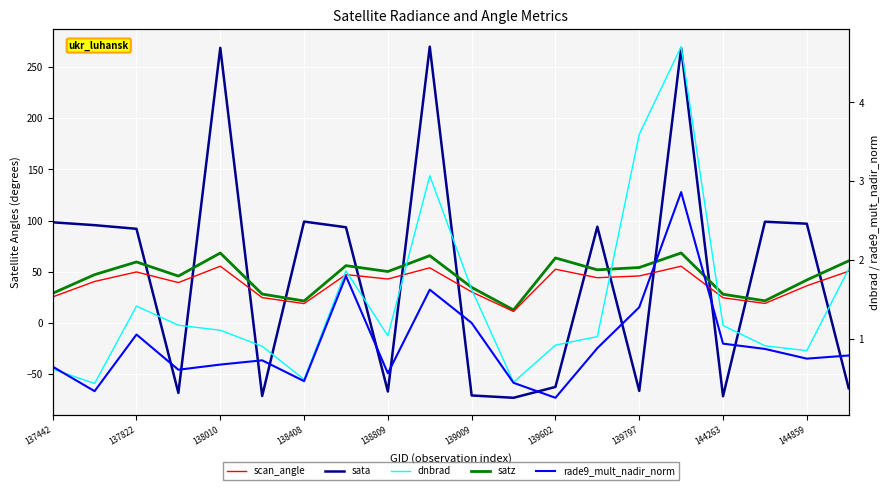

What is the value of the satz point at the 11th from the left?

34.7